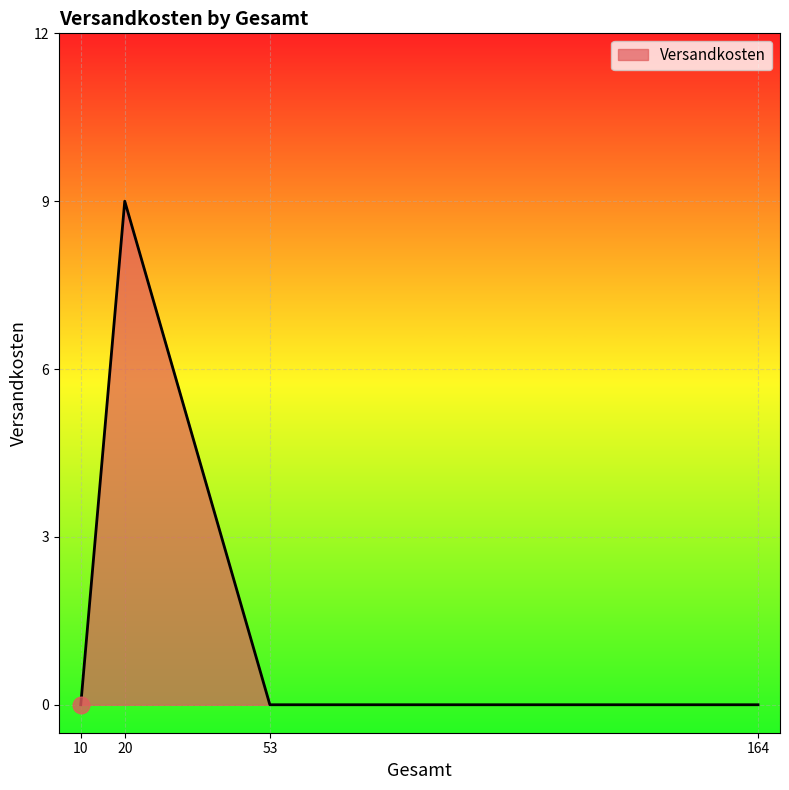

How many distinct data groups are displayed?

1